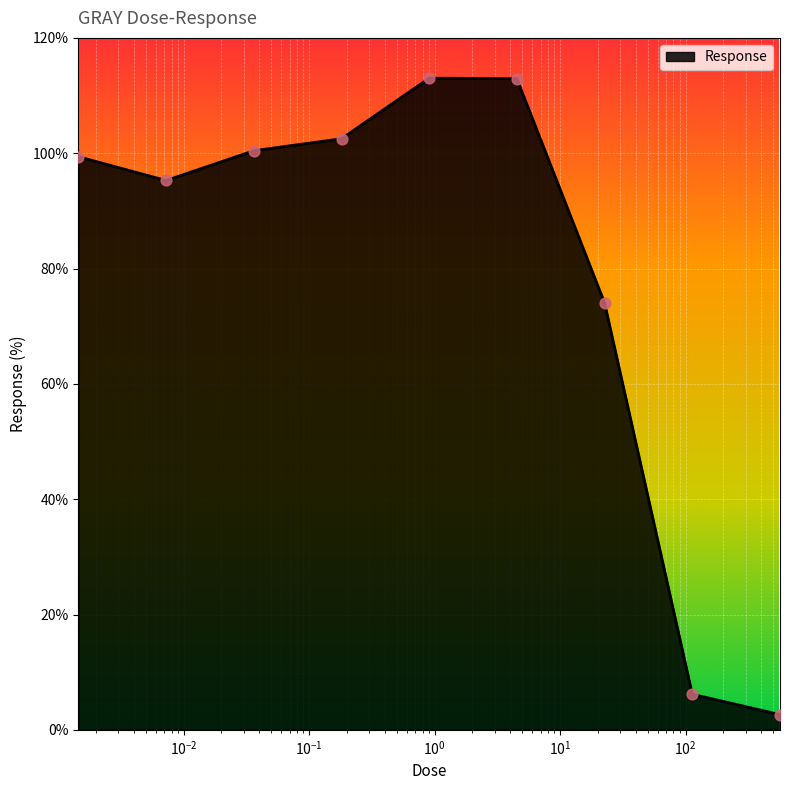

What is the greatest value displayed?

113.0